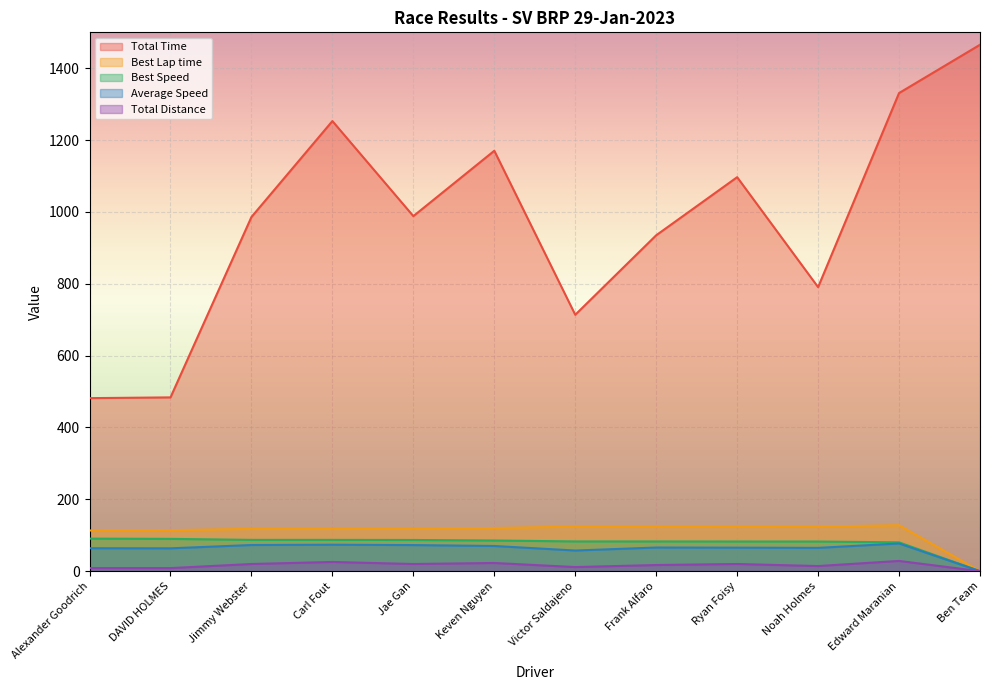

Is it true that Total Distance equals -19.7 at Ben Team?

False